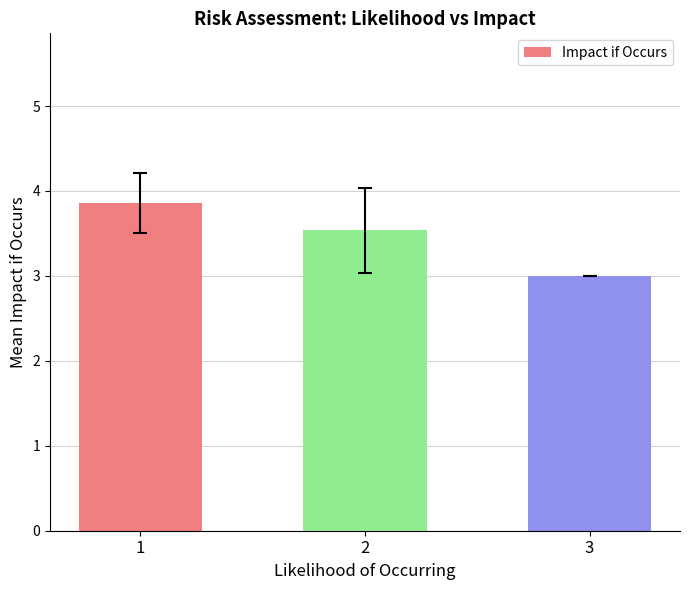

List the labels in order of value, smallest first.

3, 2, 1